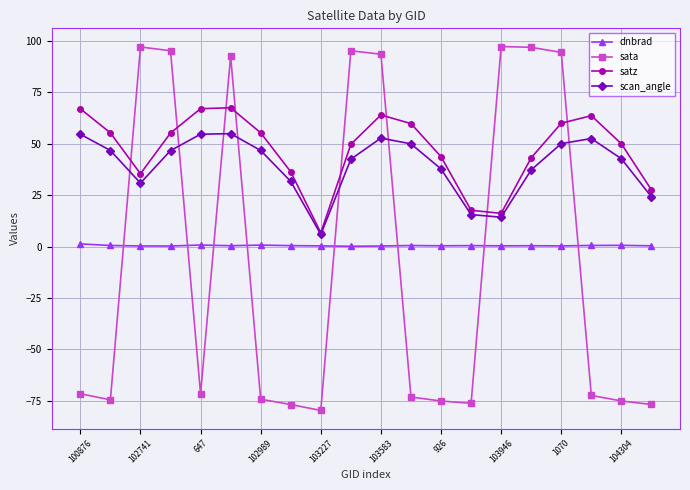

True or false: sata and dnbrad cross at least once.

True